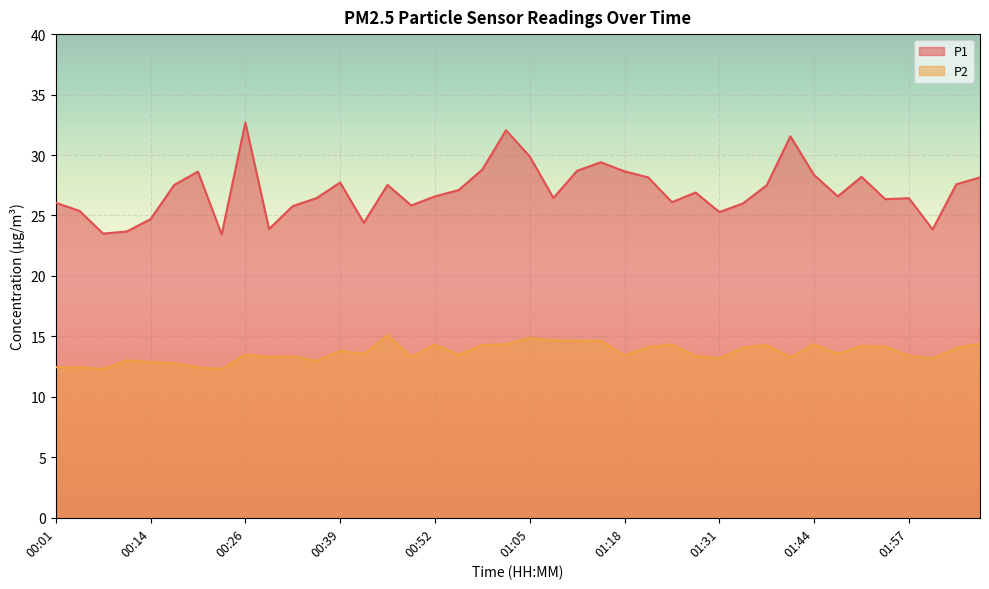

True or false: P1 has a value of 25.8 at 00:33.

True